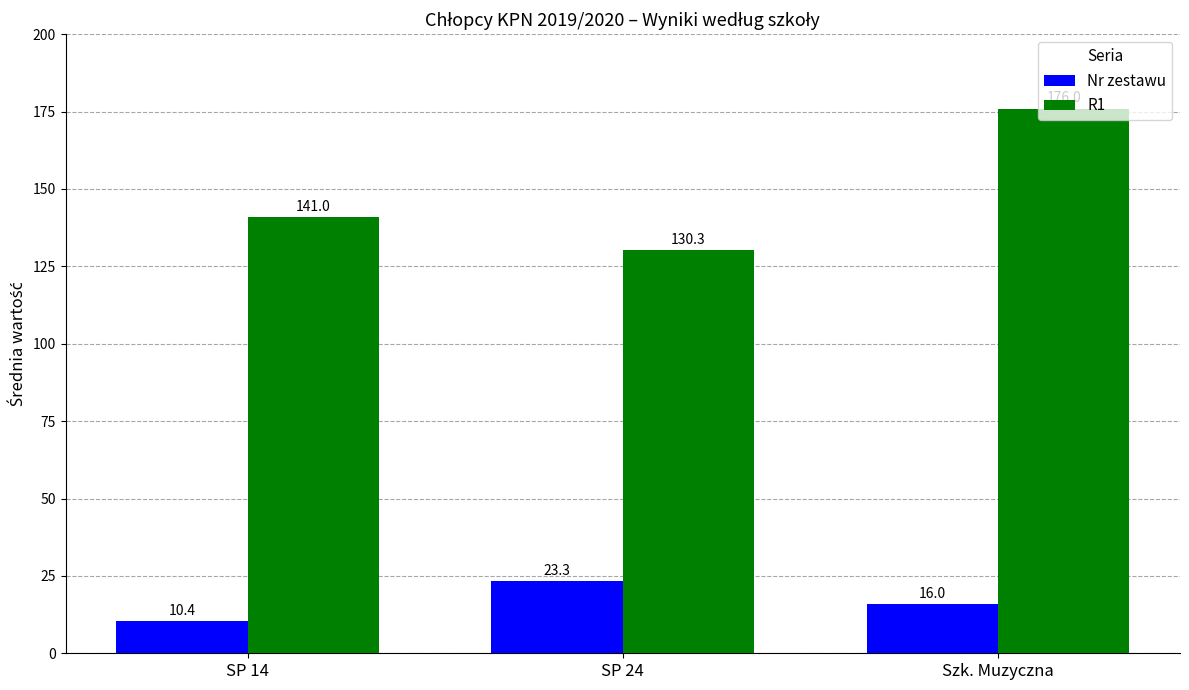

What is the sum of all R1 values?

447.3